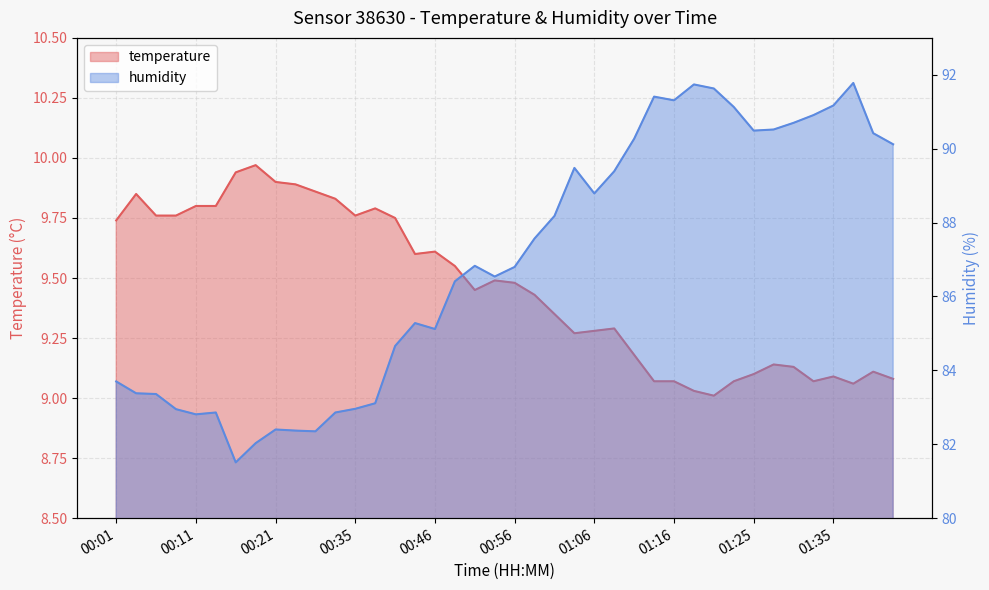

The temperature series shows 17.6 at 00:19. True or false?

False